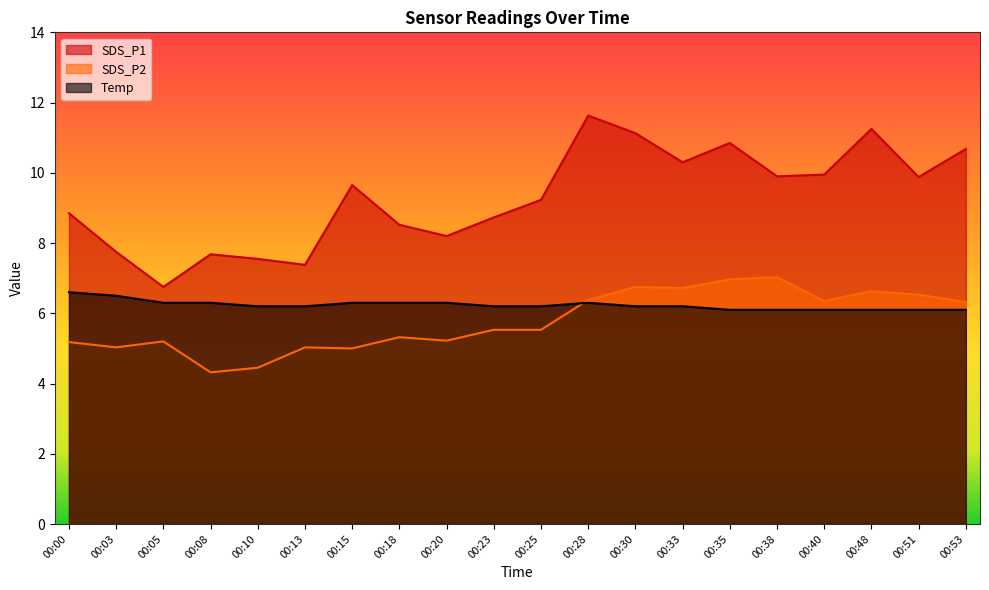

At which label is SDS_P2 closest to 5?

00:15